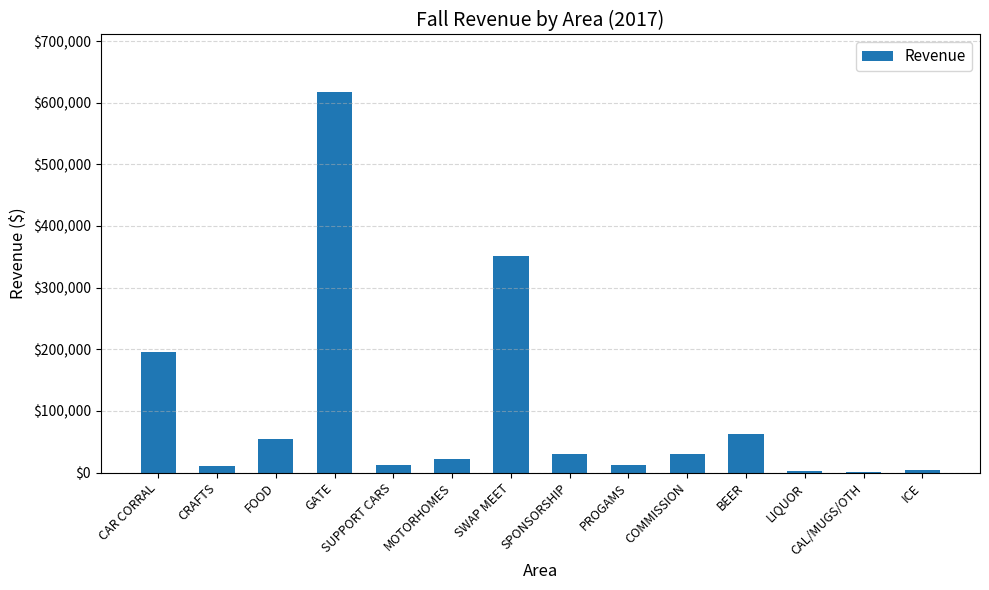

True or false: the data shows 211604.4 at SWAP MEET.

False